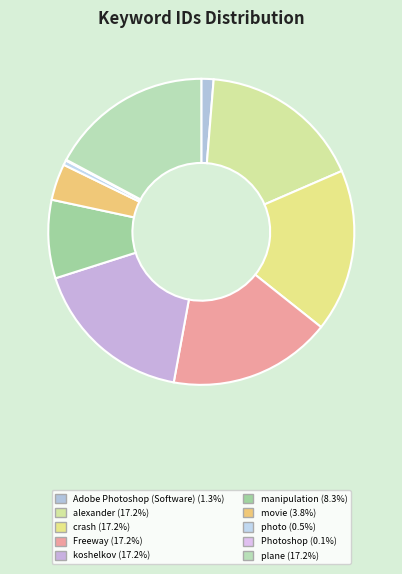

To the nearest percent, what is the difference between the largest and smallest slice percentages?

17%